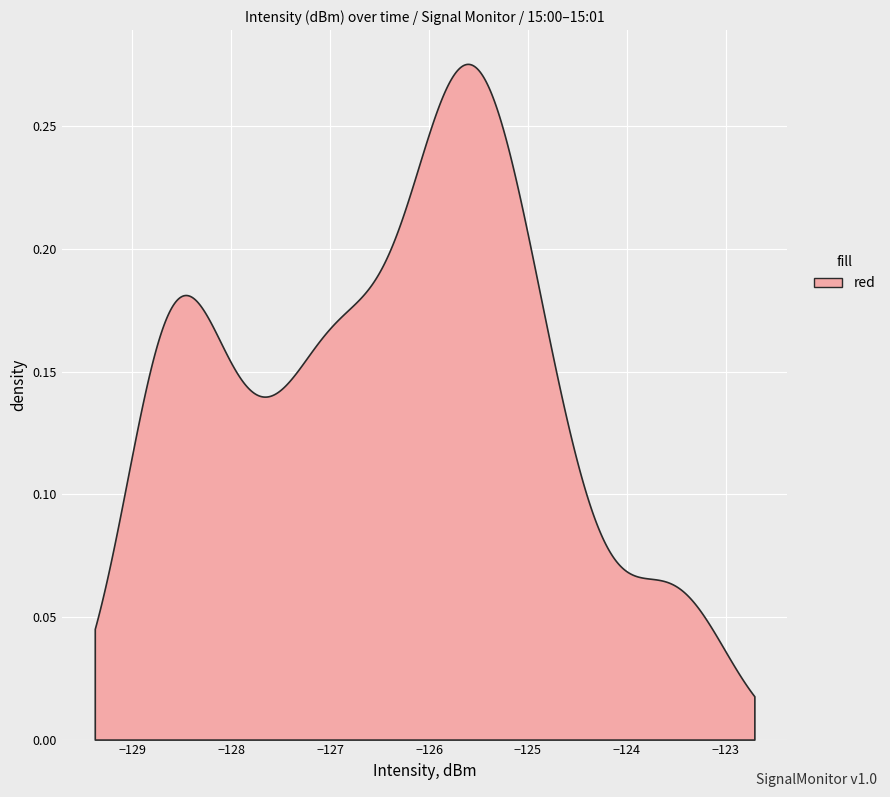

Reading left to right, list all the values displayed in this chart.

-126.9	-127.8	-128.6	-125.0	-125.2	-125.5	-126.8	-125.2	-123.7	-126.1	-125.6	-128.4	-128.7	-126.0	-123.6	-125.3	-127.0	-128.5	-125.3	-123.2	-126.5	-128.7	-126.4	-124.4	-128.9	-125.9	-124.8	-125.9	-125.9	-125.5	-124.7	-128.0	-128.6	-128.2	-127.1	-127.5	-125.8	-127.0	-125.6	-127.5